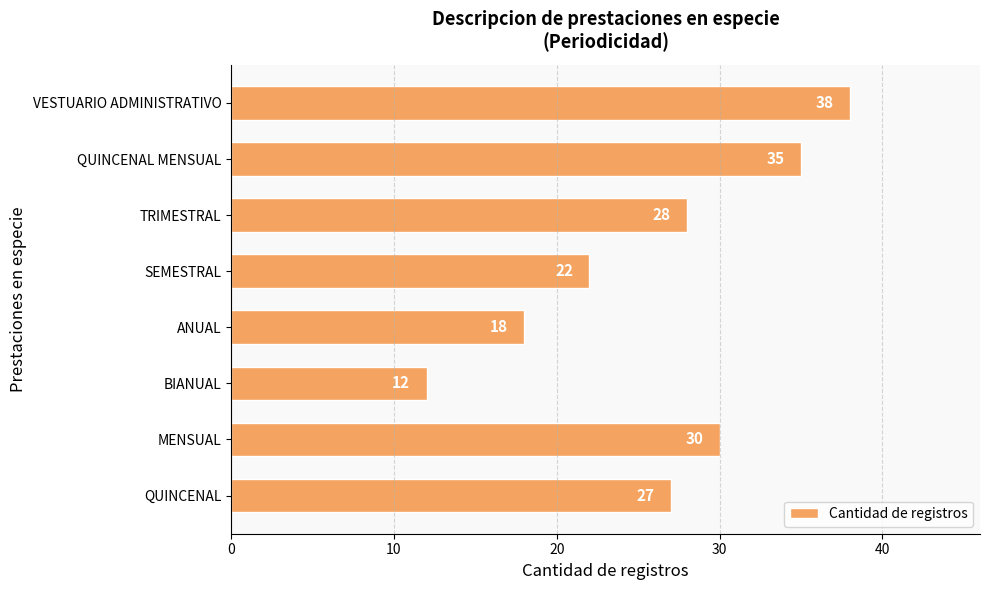

Which label corresponds to the smallest value in the chart?

BIANUAL